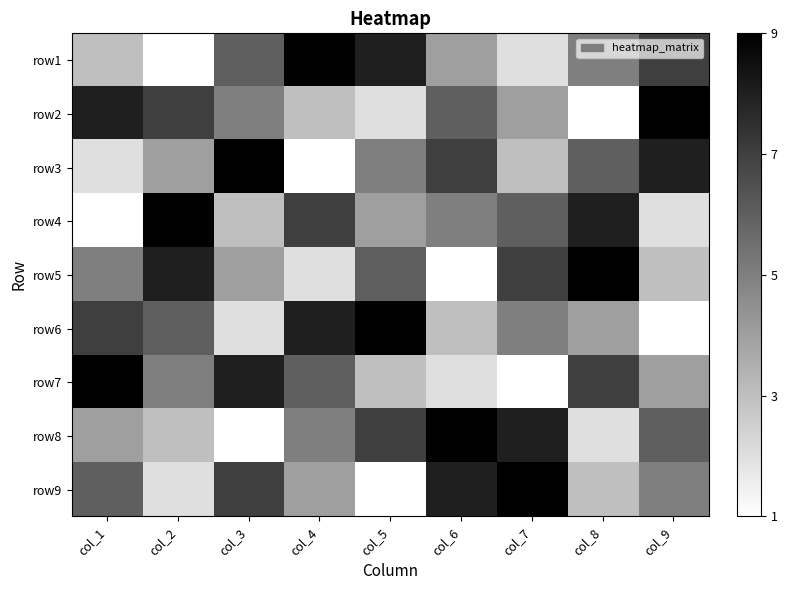

Reading left to right, extract all data points from this chart.

row1: col_1=3	col_2=1	col_3=6	col_4=9	col_5=8	col_6=4	col_7=2	col_8=5	col_9=7
row2: col_1=8	col_2=7	col_3=5	col_4=3	col_5=2	col_6=6	col_7=4	col_8=1	col_9=9
row3: col_1=2	col_2=4	col_3=9	col_4=1	col_5=5	col_6=7	col_7=3	col_8=6	col_9=8
row4: col_1=1	col_2=9	col_3=3	col_4=7	col_5=4	col_6=5	col_7=6	col_8=8	col_9=2
row5: col_1=5	col_2=8	col_3=4	col_4=2	col_5=6	col_6=1	col_7=7	col_8=9	col_9=3
row6: col_1=7	col_2=6	col_3=2	col_4=8	col_5=9	col_6=3	col_7=5	col_8=4	col_9=1
row7: col_1=9	col_2=5	col_3=8	col_4=6	col_5=3	col_6=2	col_7=1	col_8=7	col_9=4
row8: col_1=4	col_2=3	col_3=1	col_4=5	col_5=7	col_6=9	col_7=8	col_8=2	col_9=6
row9: col_1=6	col_2=2	col_3=7	col_4=4	col_5=1	col_6=8	col_7=9	col_8=3	col_9=5